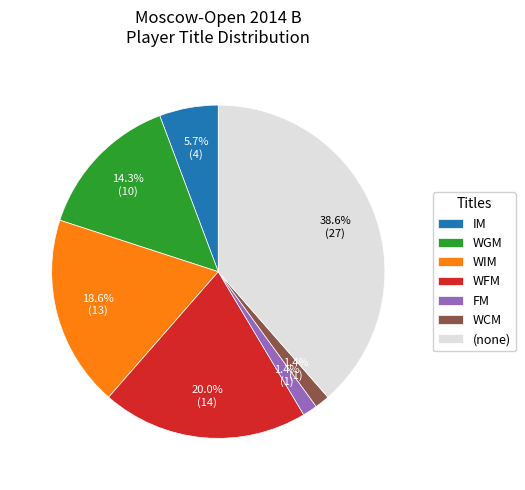

How many slices are in this pie chart?

7